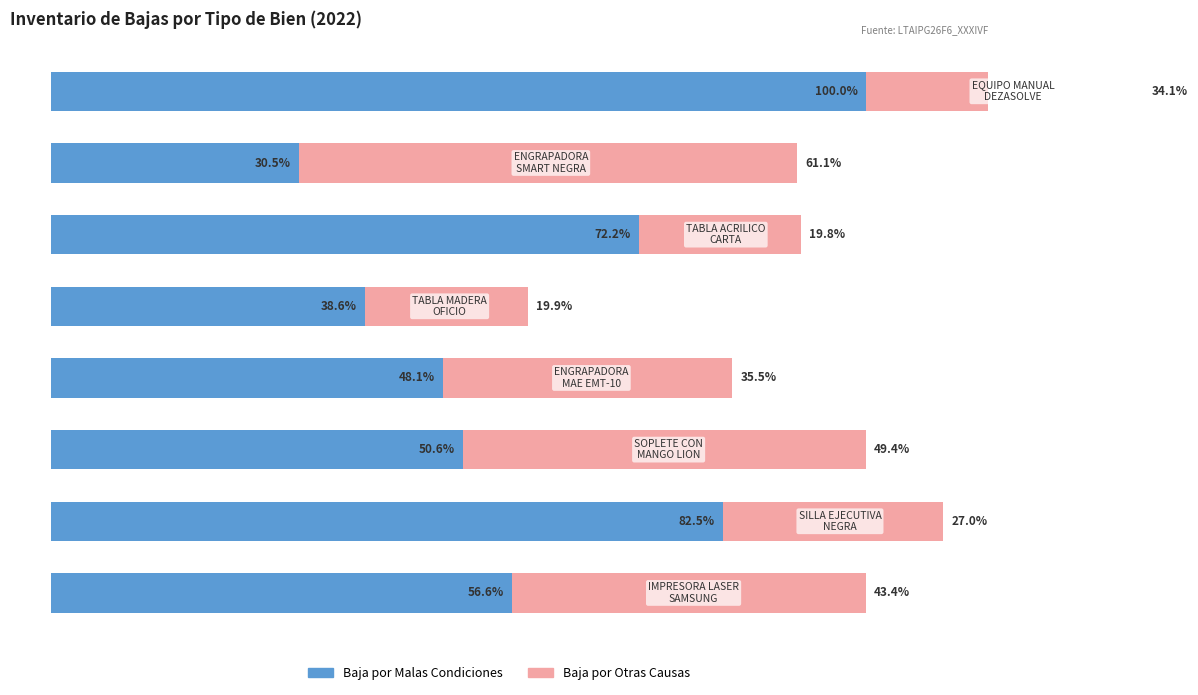

The Baja por Malas Condiciones series shows 8.2 at 4. True or false?

False